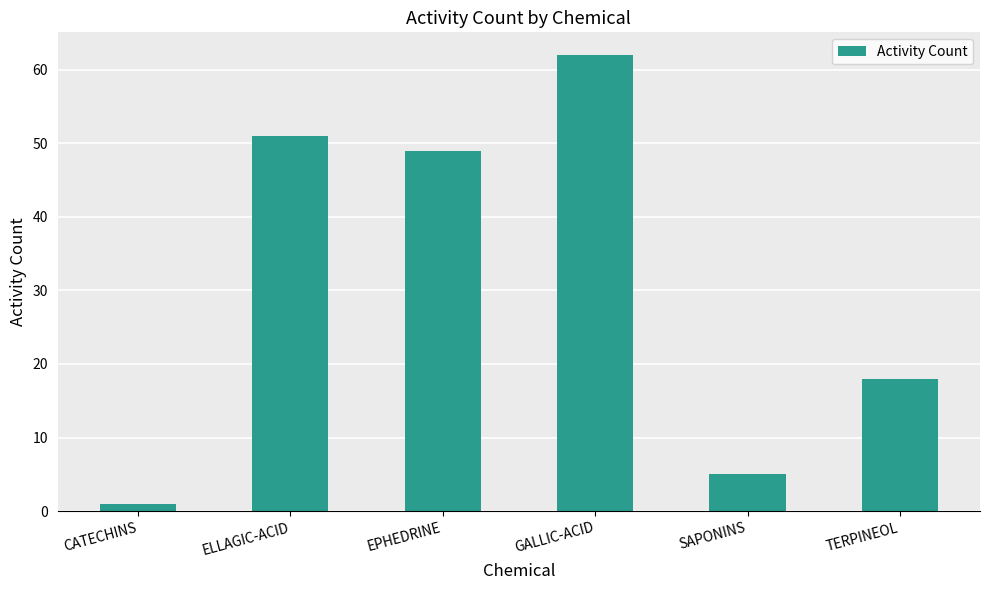

List the labels in order of value, smallest first.

CATECHINS, SAPONINS, TERPINEOL, EPHEDRINE, ELLAGIC-ACID, GALLIC-ACID